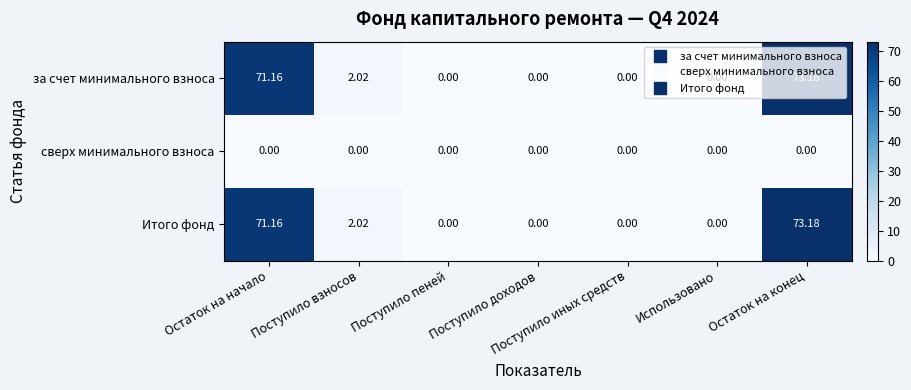

At which category is the sum across all series the highest?

Остаток на конец